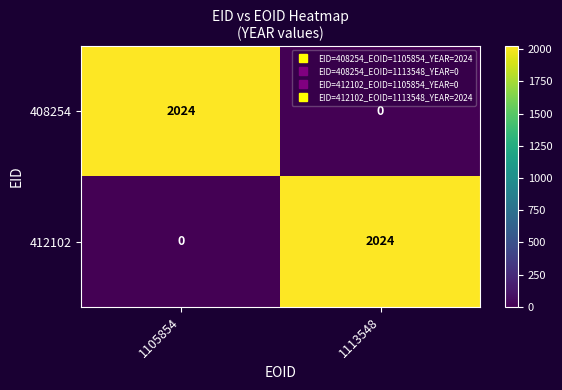

Is it true that 412102 equals 1217 at 1113548?

False